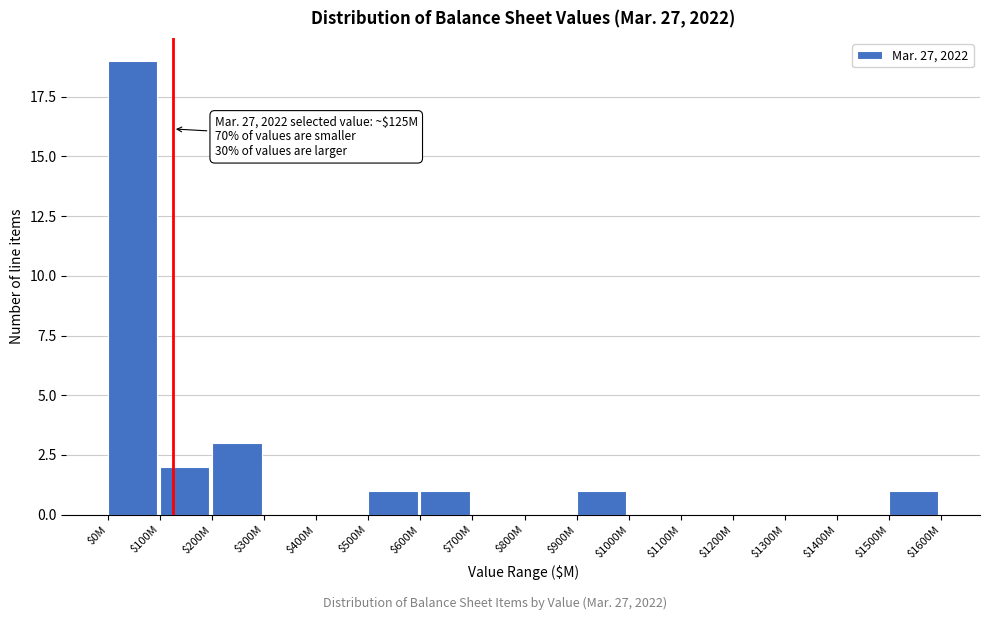

Is it true that the value at $1000M is 0?

True